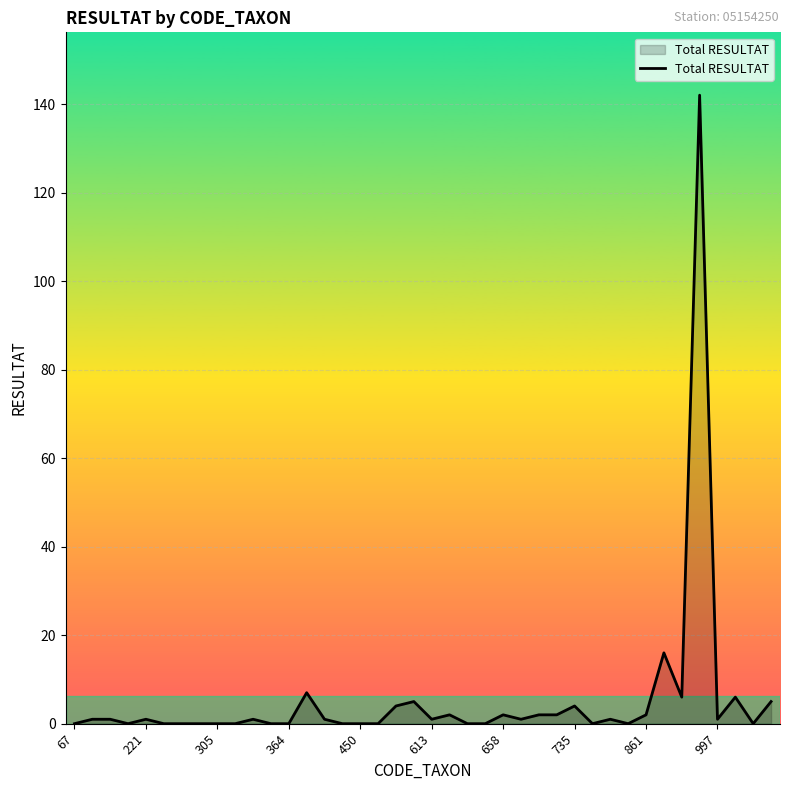

What is the difference between the maximum and minimum values?

142